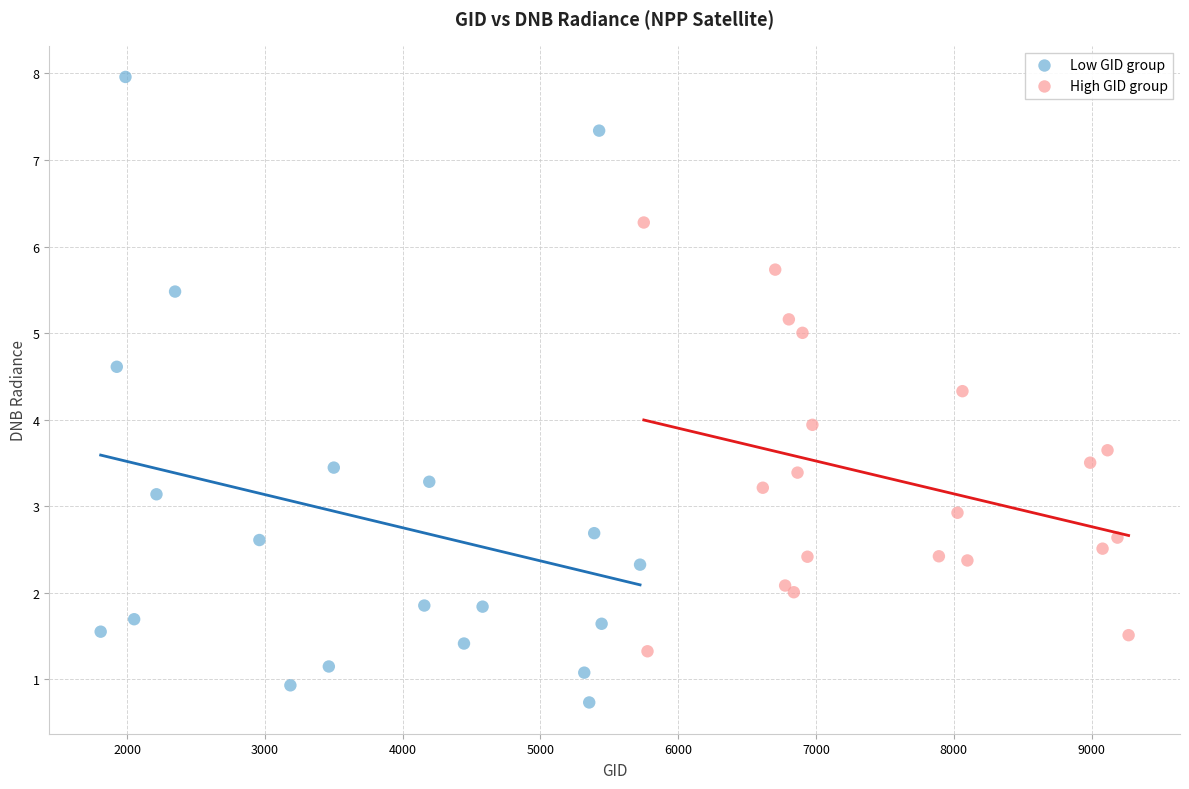

Which series reaches the maximum Y coordinate?

Low GID group